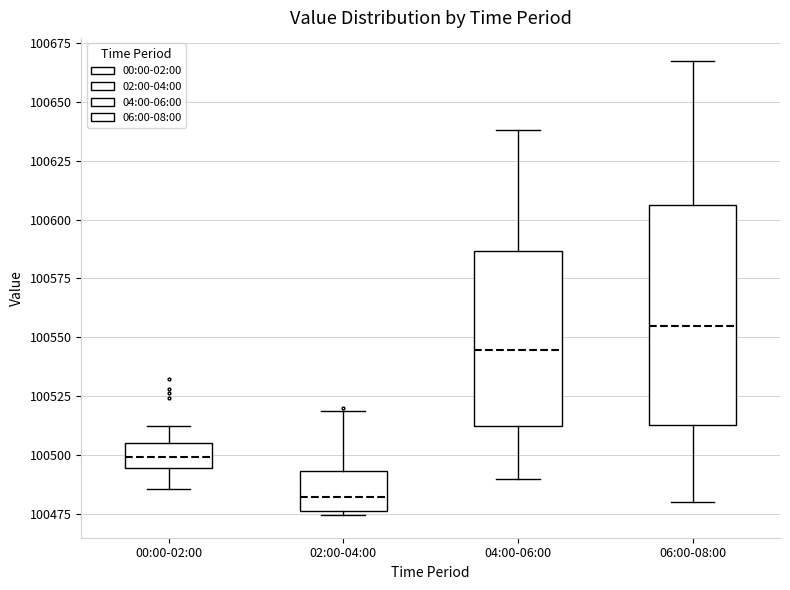

Reading left to right, transcribe this box plot: for each box, give where its median line is, the range the box spans, and where its two whiskers end, as read against the y-axis. The values are not printed on the chart, so give them approximately, as read against the axis.

00:00-02:00: median 100500, box 100495 to 100505, whiskers 100485 to 100510
02:00-04:00: median 100480, box 100475 to 100495, whiskers 100475 (just below the box's lower edge) to 100520
04:00-06:00: median 100545, box 100515 to 100585, whiskers 100490 to 100640
06:00-08:00: median 100555, box 100515 to 100605, whiskers 100480 to 100670